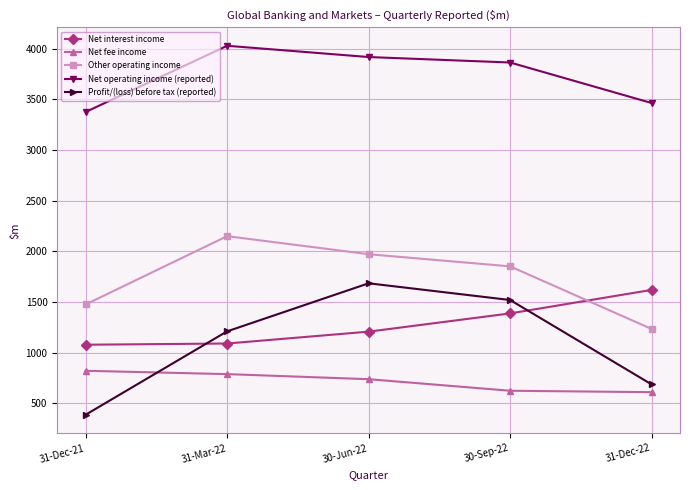

Is the value of Net operating income (reported) at 31-Dec-21 greater than the value of Profit/(loss) before tax (reported) at 31-Dec-21?

Yes